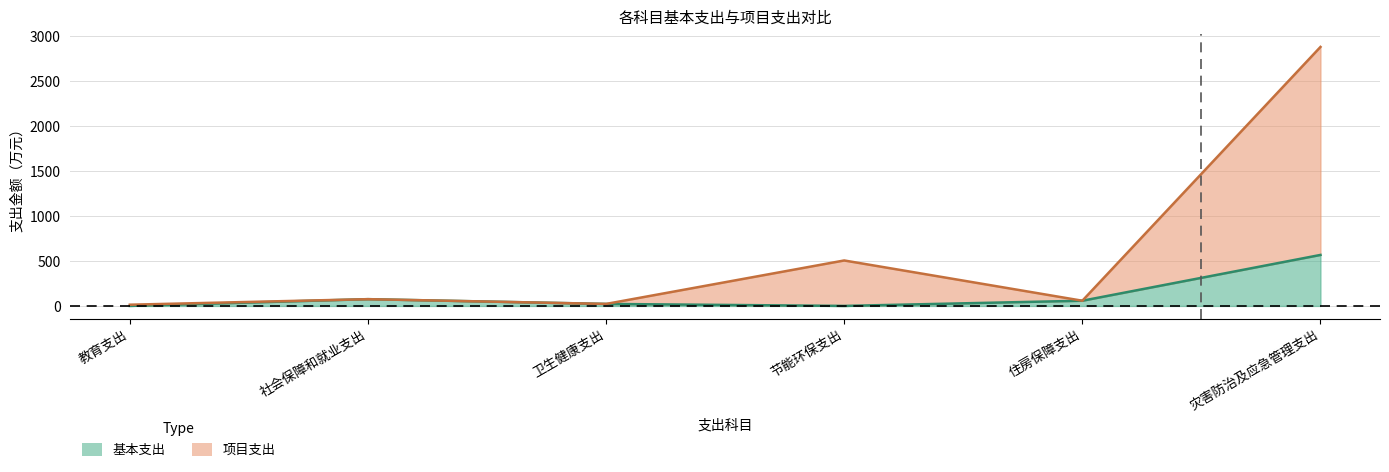

What is the difference between the maximum and second lowest values in the 基本支出 series?

567.0